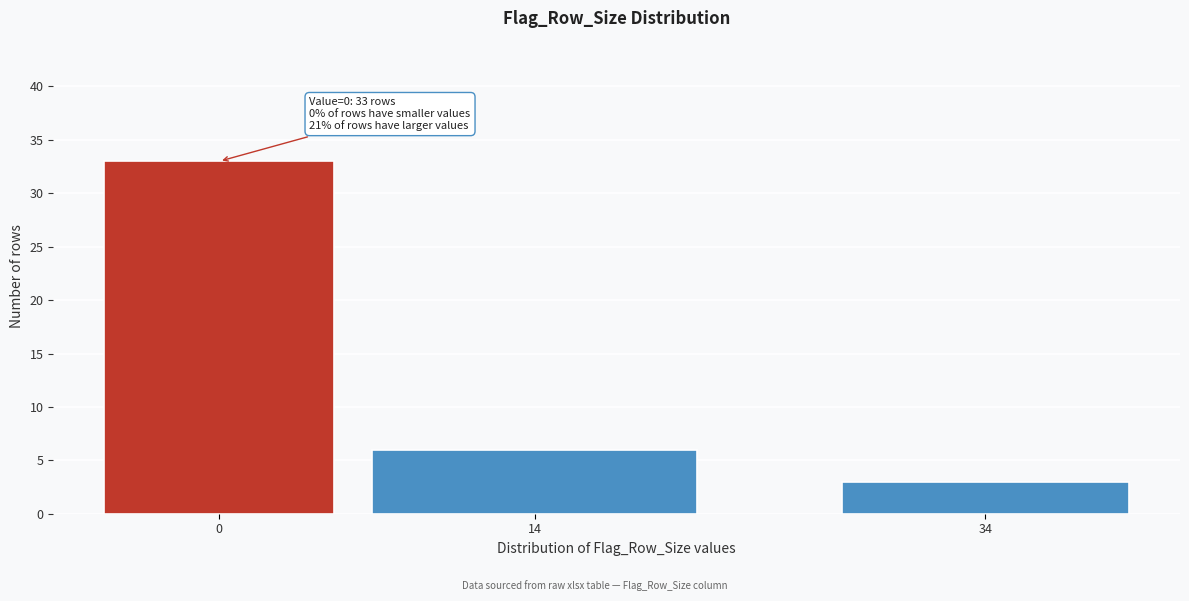

Reading right to left, transcribe all the data shown in this chart.

3	6	33